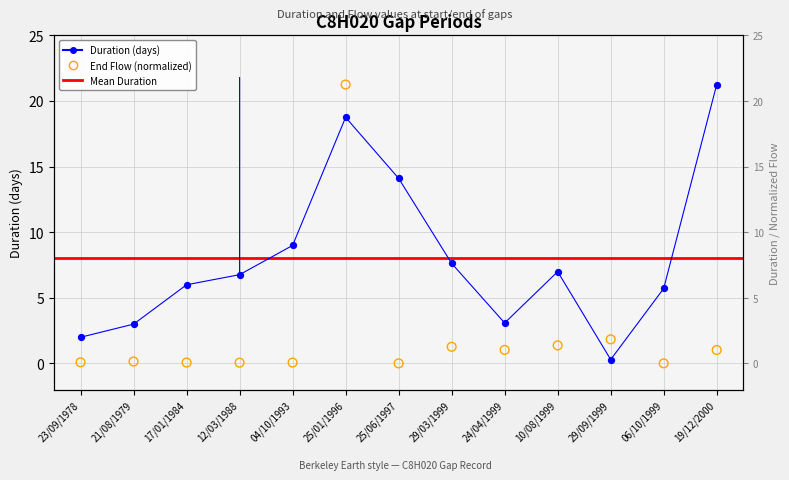

Is the value of End Flow at 12/03/1988 greater than the value of Duration (days) at 29/09/1999?

No